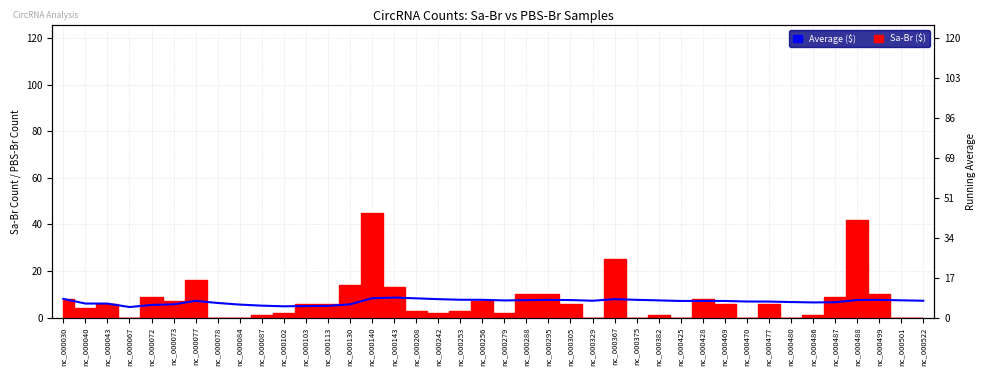

What value does the data have at nc_000078?

6.2